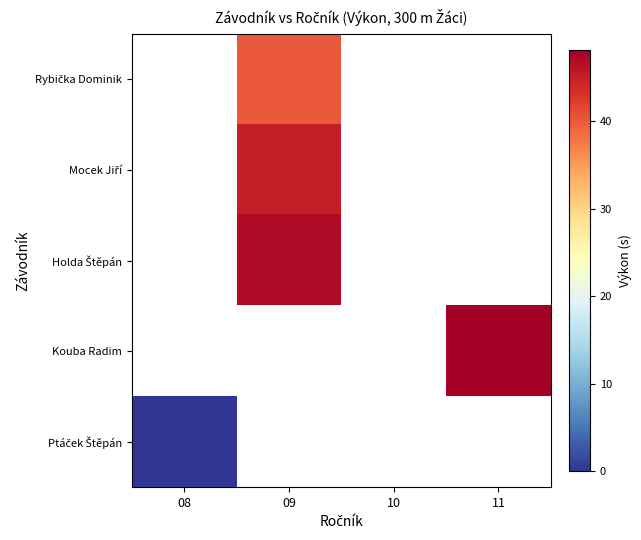

Count the number of data series in this chart.

5